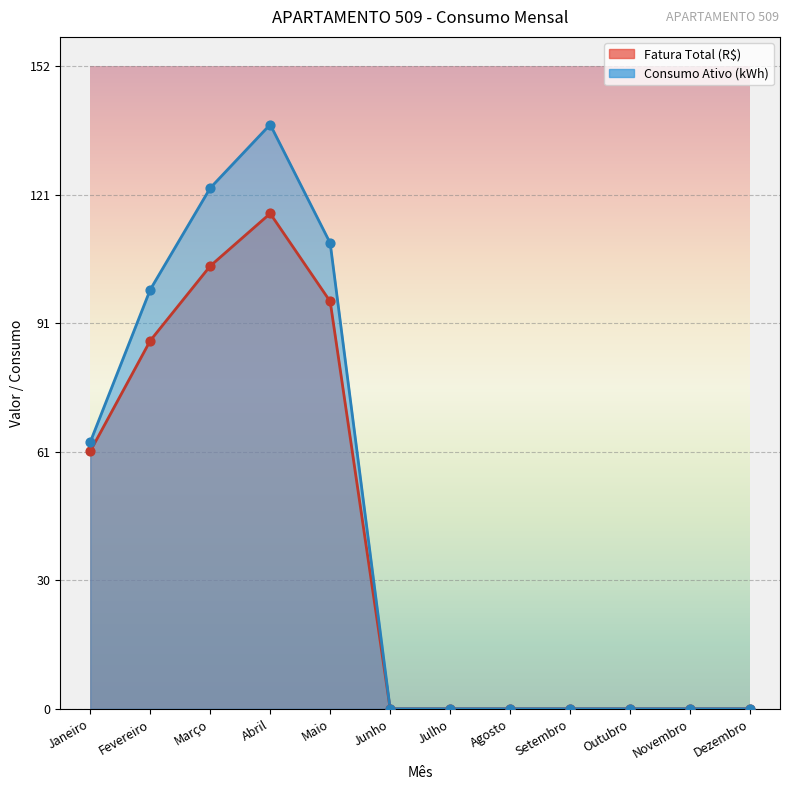

Which series contains the highest Y value?

Consumo Ativo (kWh)